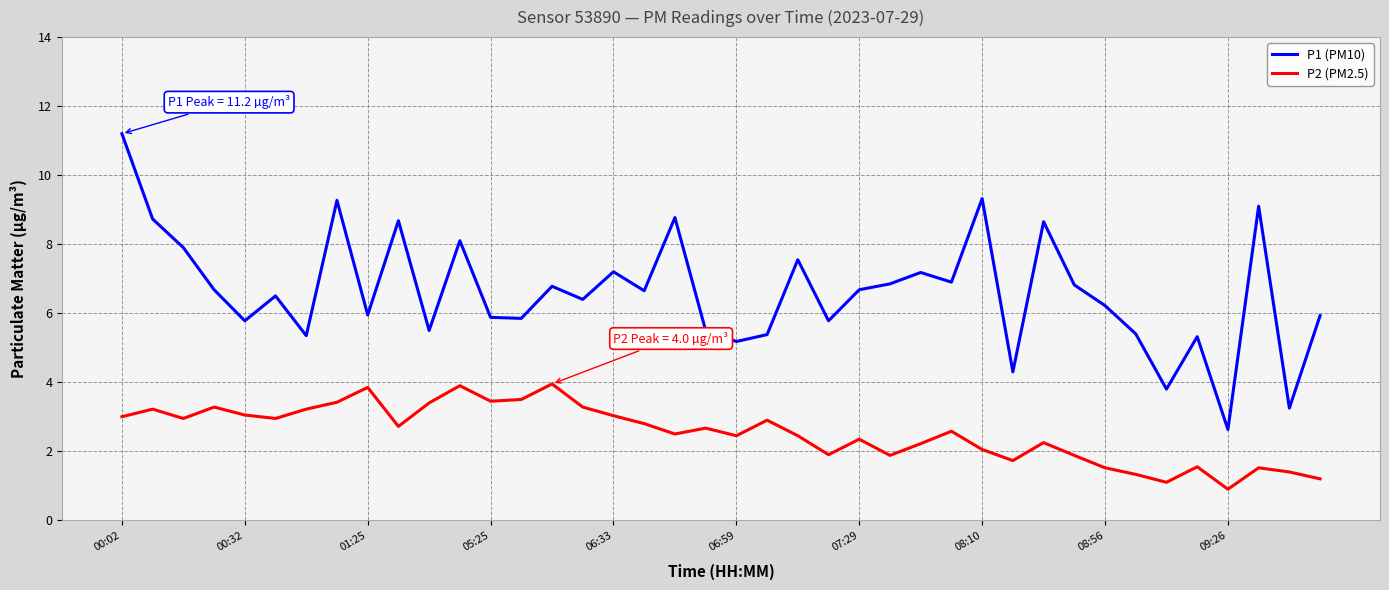

At how many categories does at least one series exceed 4?

37